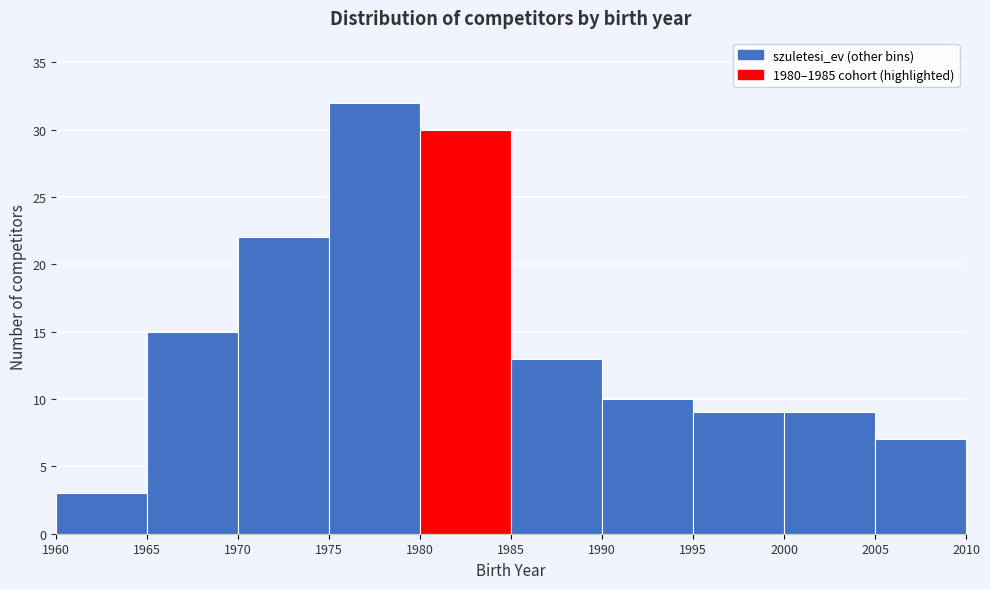

Reading left to right, list every bar in this chart as the range it spans on the x-axis followed by its height. The values are not printed on the chart, so give them approximately, as read against the axis.

1960 to 1965: 3
1965 to 1970: 15
1970 to 1975: 22
1975 to 1980: 32
1980 to 1985: 30
1985 to 1990: 13
1990 to 1995: 10
1995 to 2000: 9
2000 to 2005: 9
2005 to 2010: 7